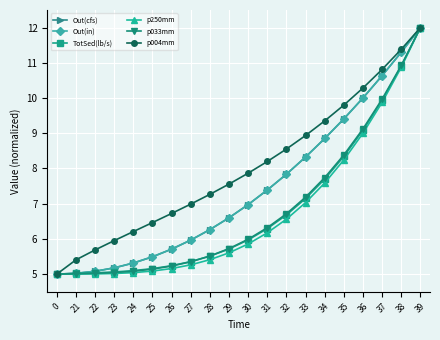

What are all the series names shown in the legend?

Out(cfs), Out(in), TotSed(lb/s), p250mm, p033mm, p004mm